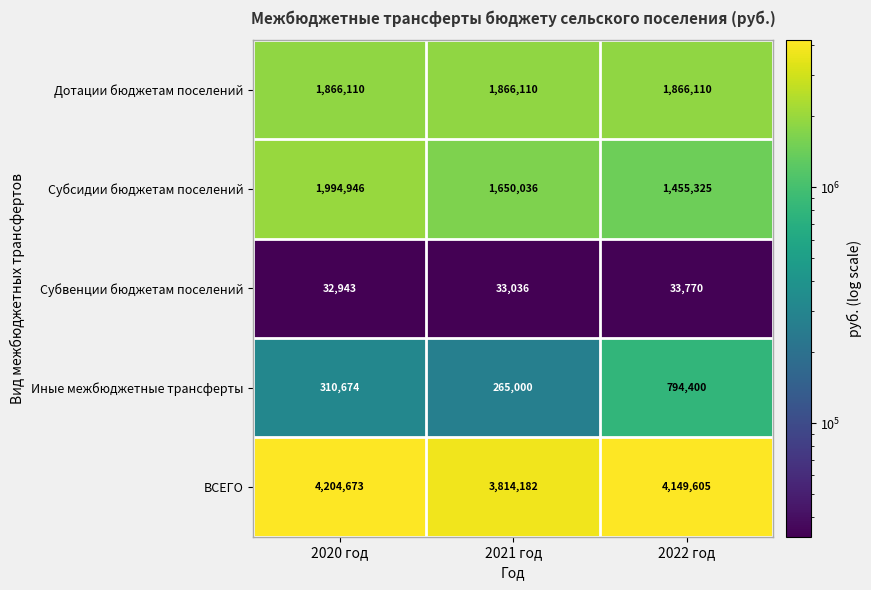

Reading left to right, list all the values displayed in this chart.

Дотации бюджетам поселений: 2020 год=1866110	2021 год=1866110	2022 год=1866110
Субсидии бюджетам поселений: 2020 год=1994946	2021 год=1650036	2022 год=1455325
Субвенции бюджетам поселений: 2020 год=32943	2021 год=33036	2022 год=33770
Иные межбюджетные трансферты: 2020 год=310674	2021 год=265000	2022 год=794400
ВСЕГО: 2020 год=4204673	2021 год=3814182	2022 год=4149605